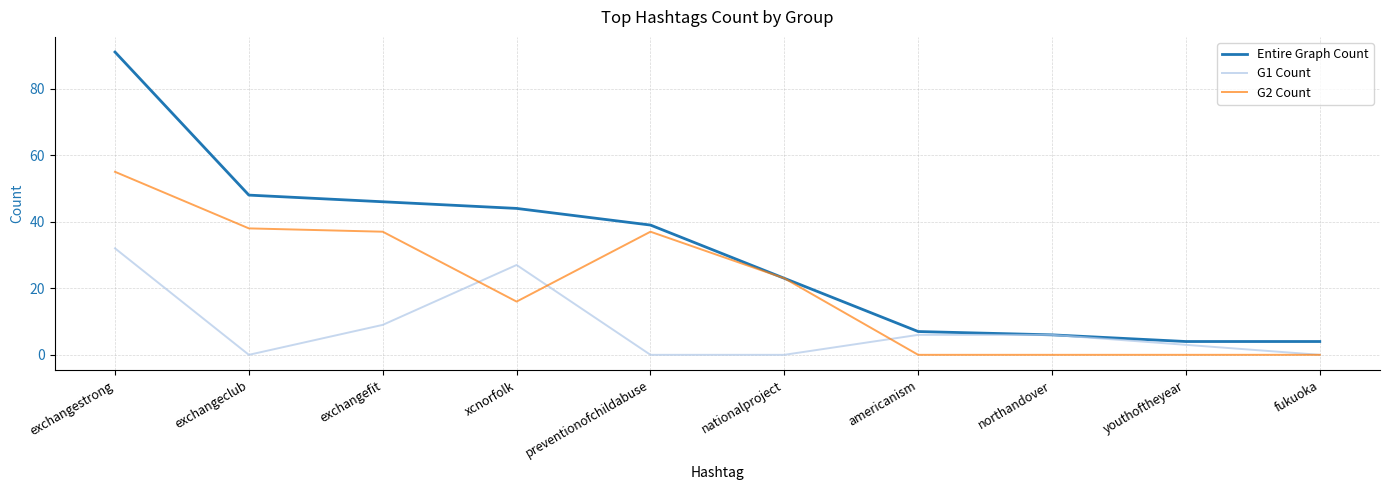

Is it true that G2 Count equals 37 at exchangefit?

True